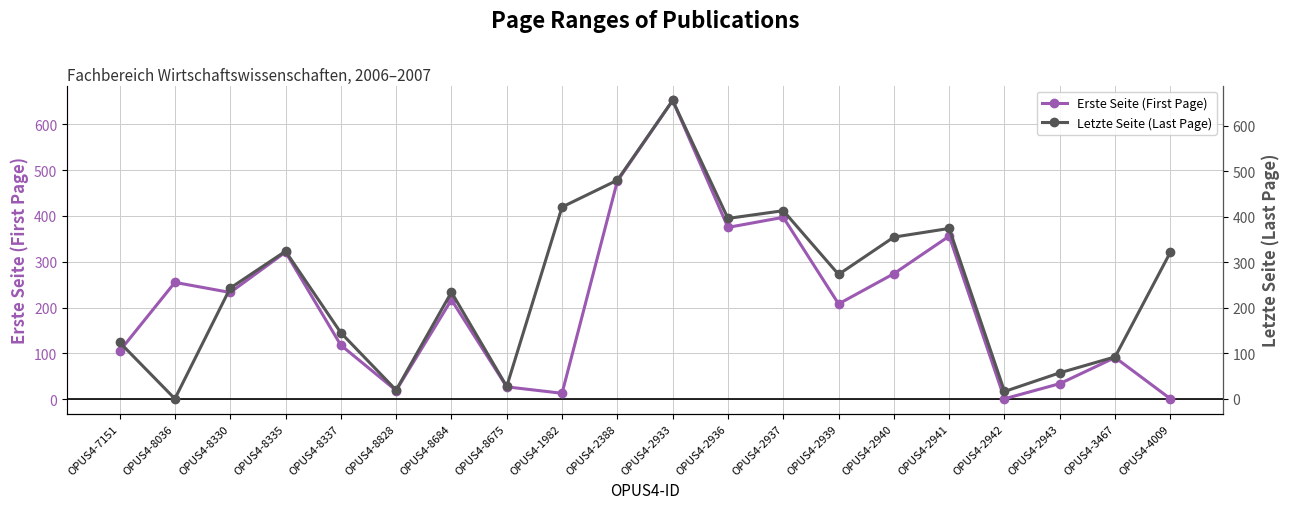

At which category does Letzte Seite (Last Page) reach its first local peak?

OPUS4-8335